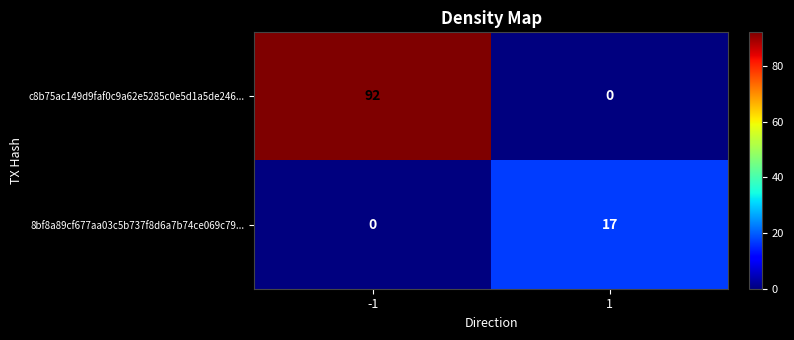

Rank the series by their maximum value, from lowest to highest.

8bf8a89cf677aa03c5b737f8d6a7b74ce069c79..., c8b75ac149d9faf0c9a62e5285c0e5d1a5de246...